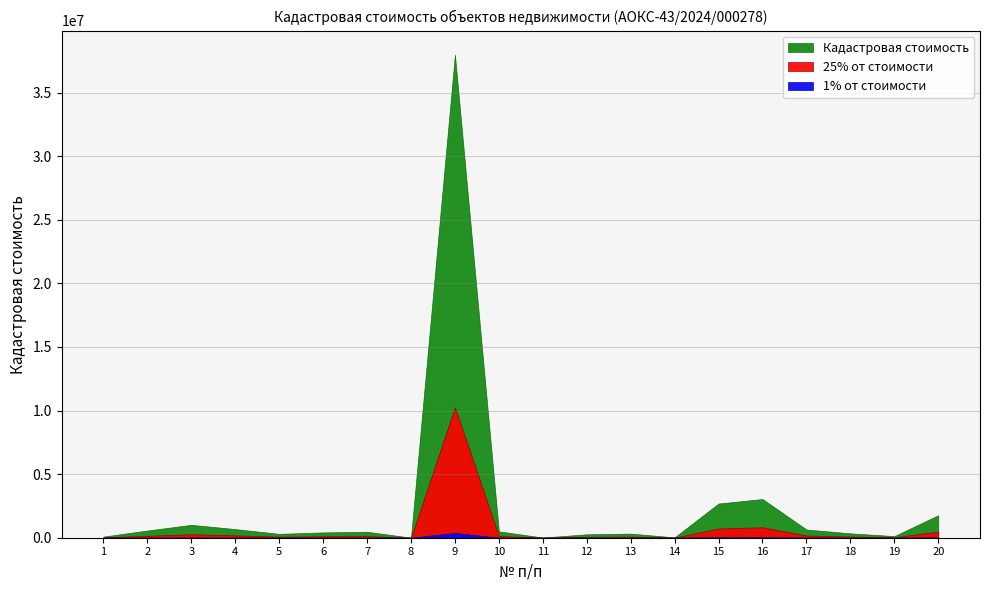

Where does the Кадастровая стоимость series first go above 469889?

2